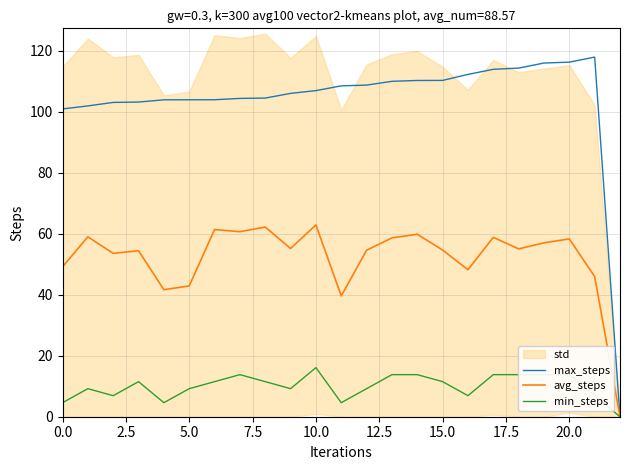

Which category has the highest value across all series?

21